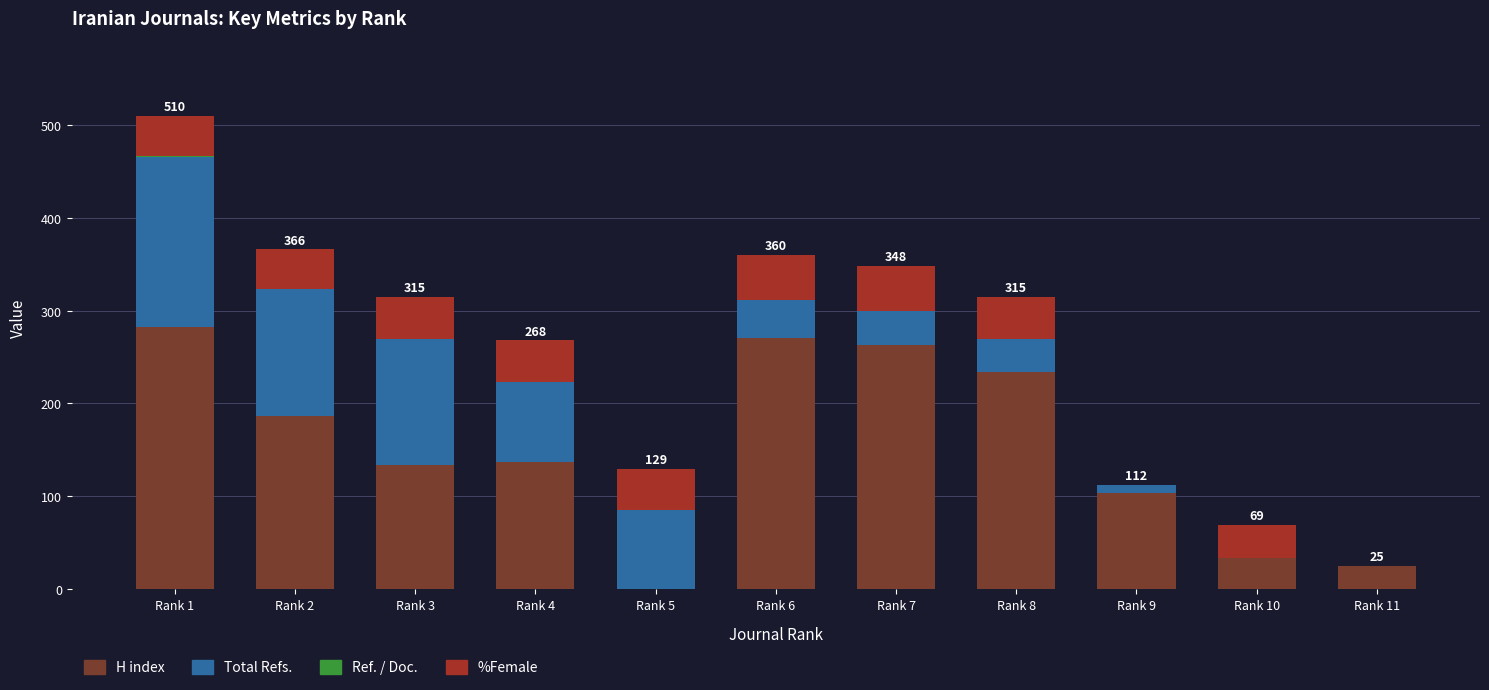

At which category is the sum across all series the highest?

Rank 1